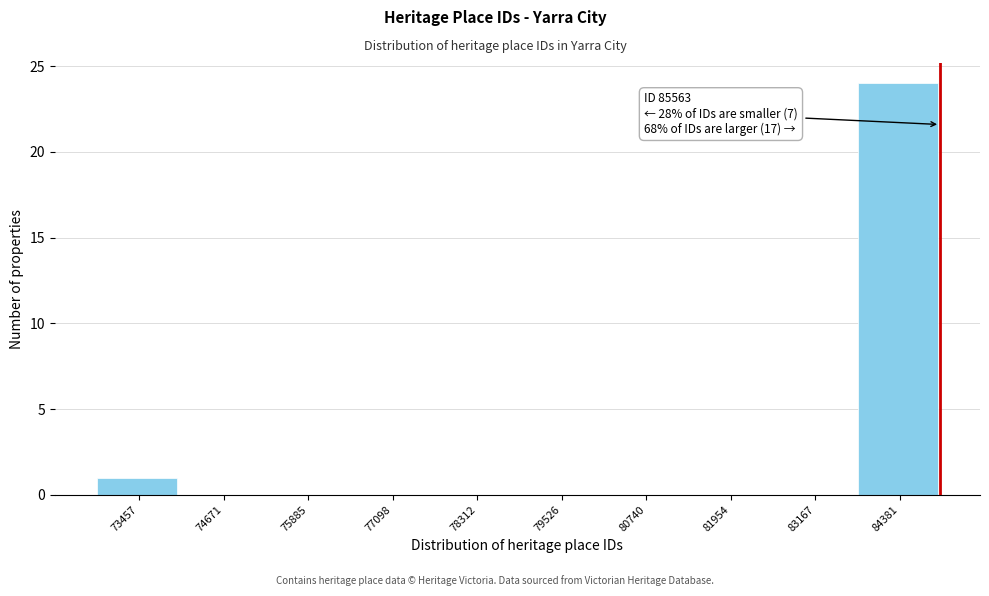

Reading left to right, what are all the values shown in this chart?

73457=1	74671=0	75885=0	77098=0	78312=0	79526=0	80740=0	81954=0	83167=0	84381=24